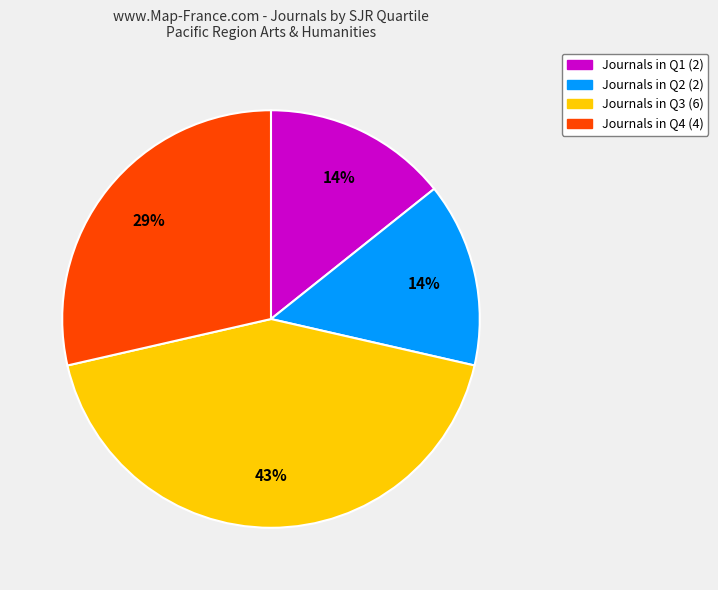

Is there a majority slice in this chart?

No